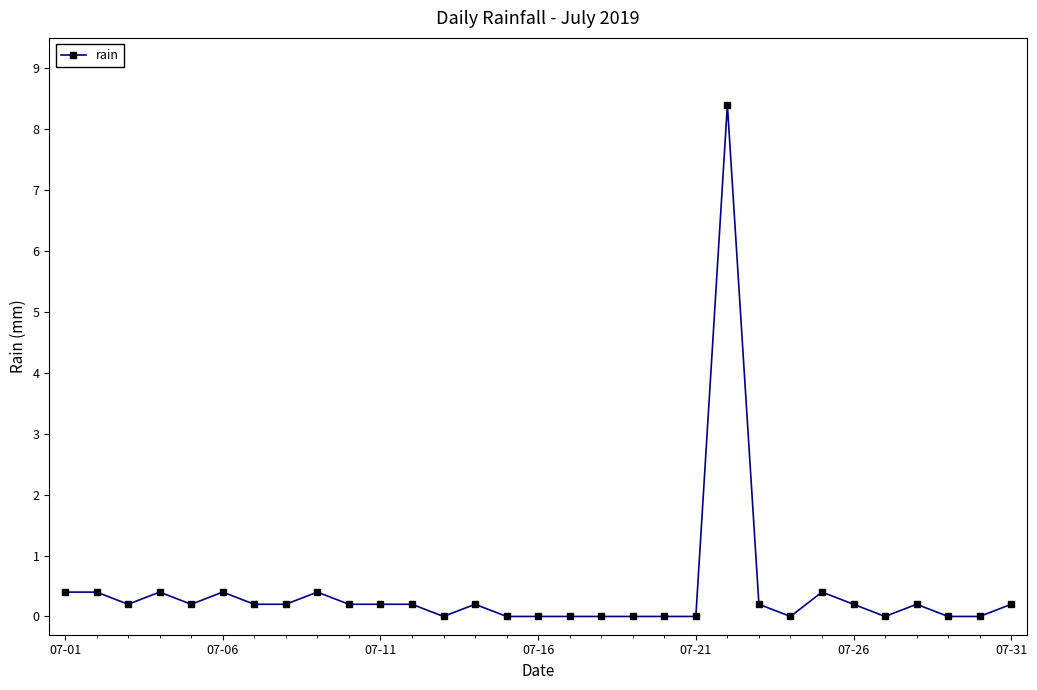

What is the value of the 26th point from the left?

0.2